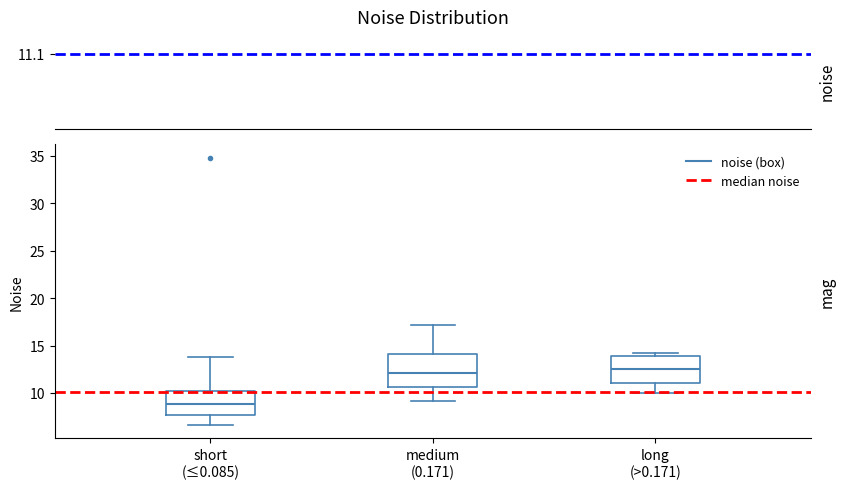

Which box's median line is the lowest?

short (≤0.085)